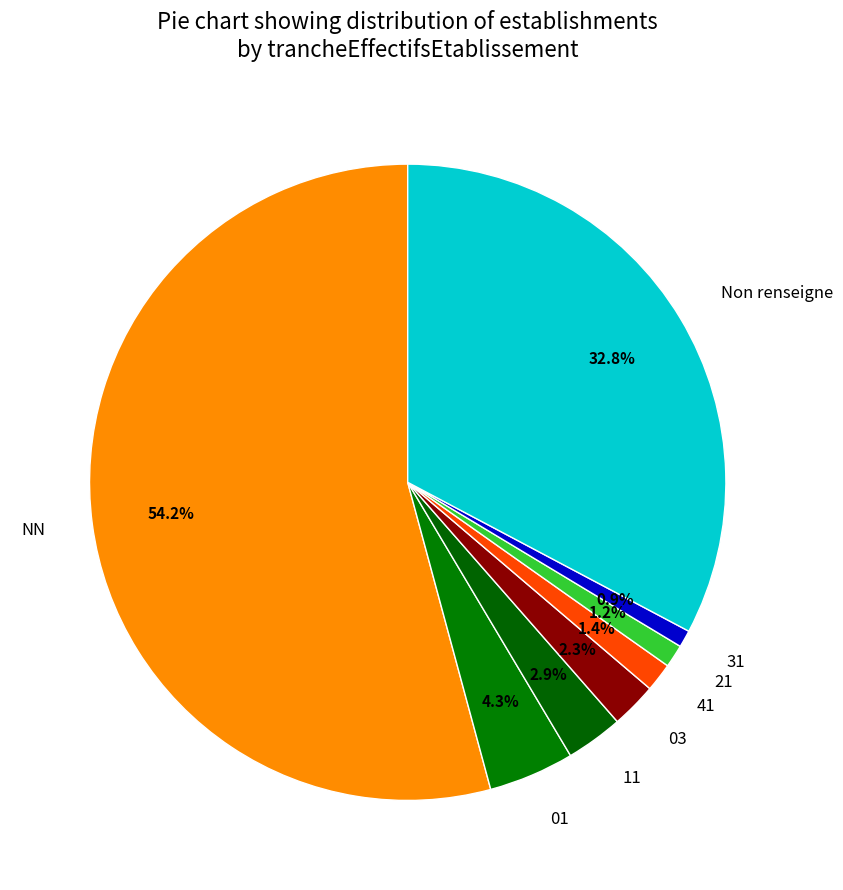

Does NN account for over 50% of the chart?

Yes